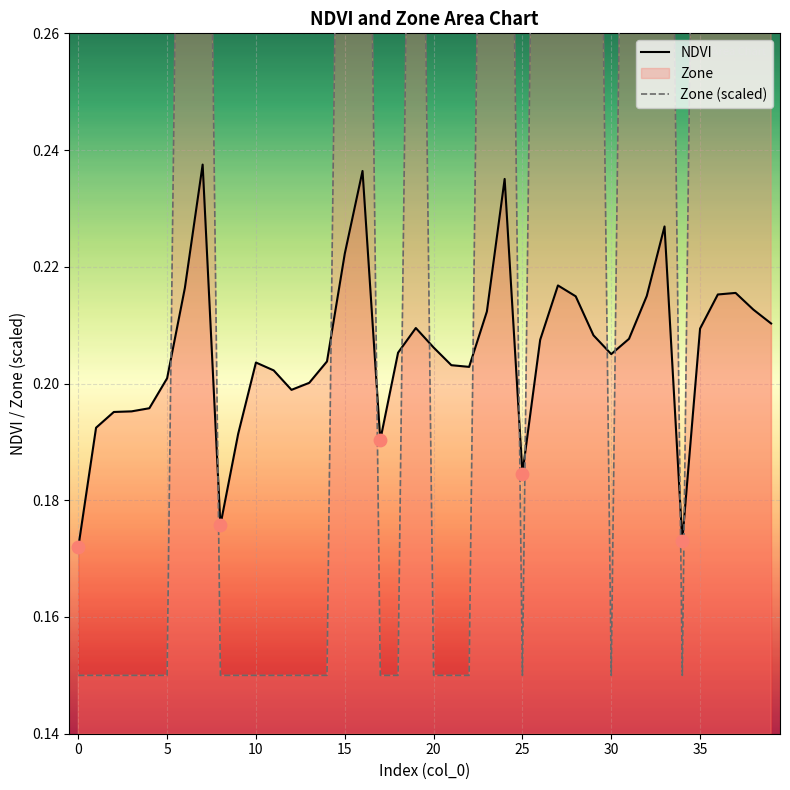

Which series contains the highest Y value?

Zone (scaled)